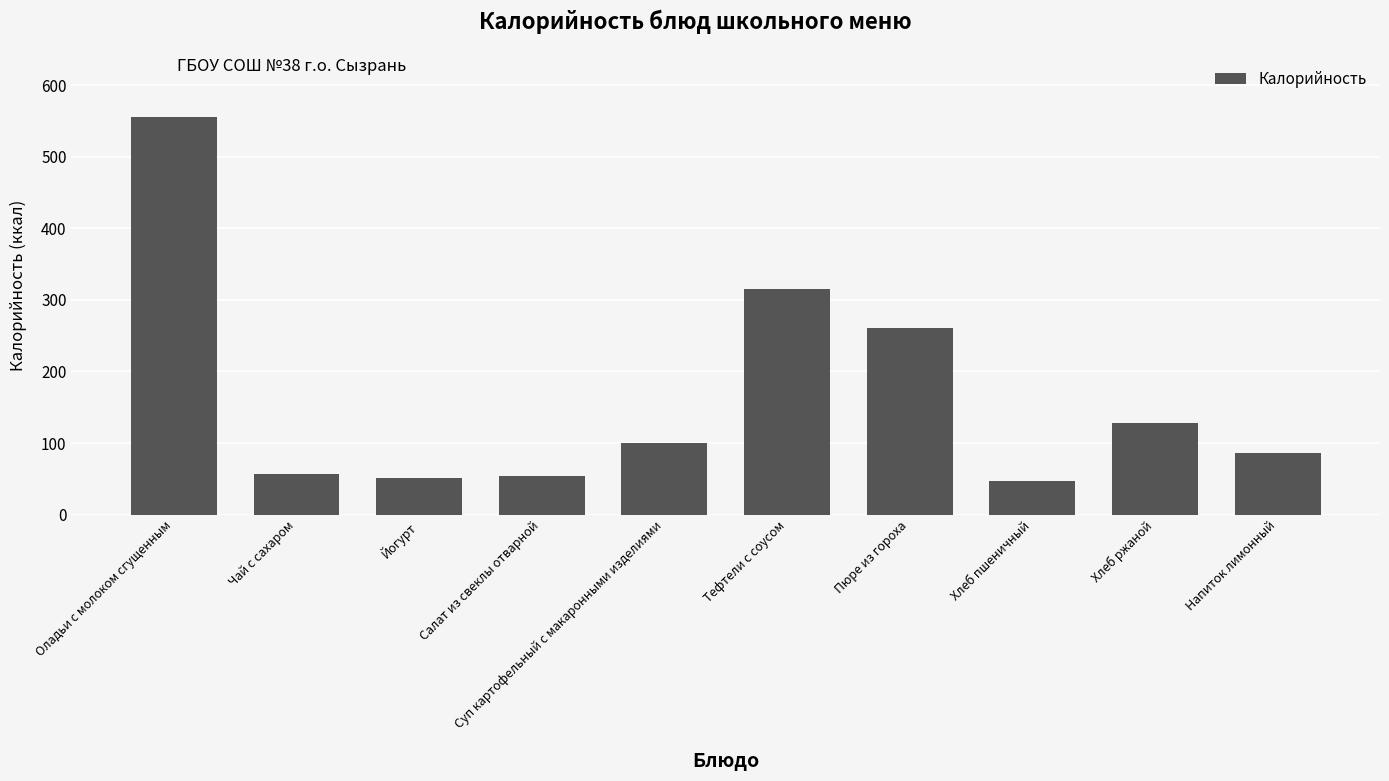

What is the sum of all values?

1655.5